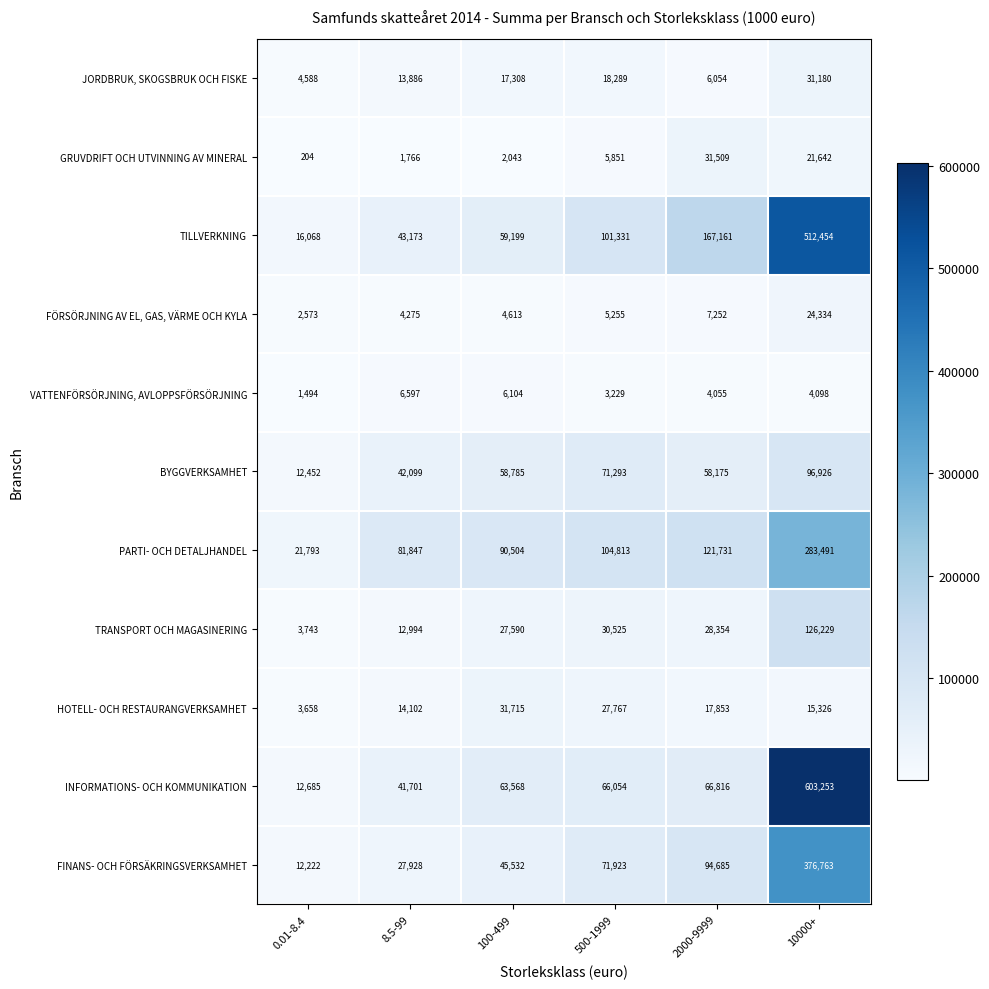

True or false: GRUVDRIFT OCH UTVINNING AV MINERAL has a value of 1766 at 8.5-99.

True